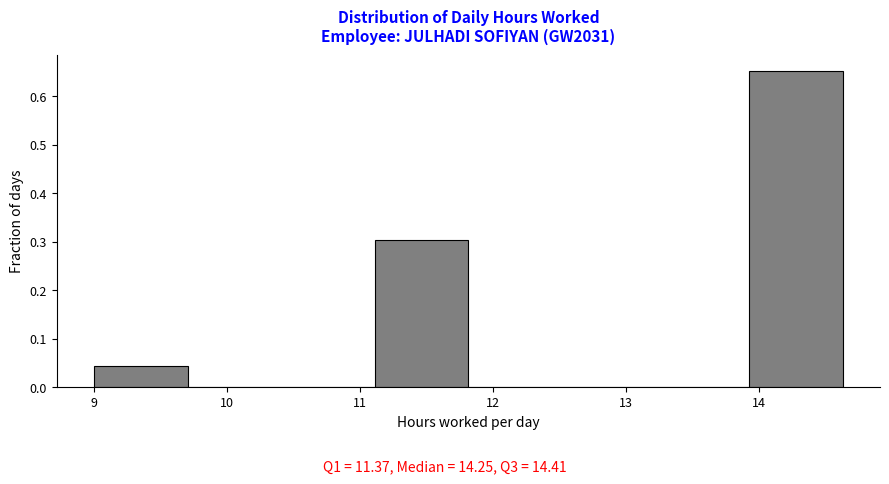

Over which range of the x-axis is the bar tallest?

13.9 to 14.6